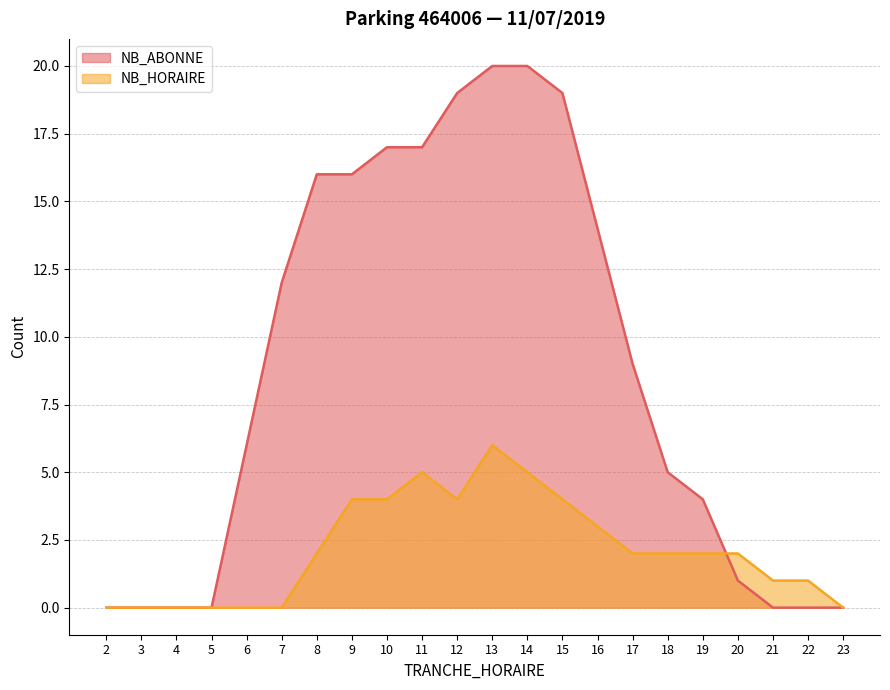

What is the sum of all NB_HORAIRE values?

47